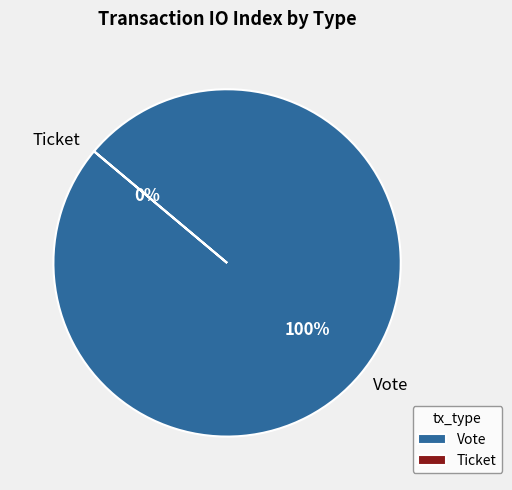

True or false: Vote accounts for 87% of the total.

False